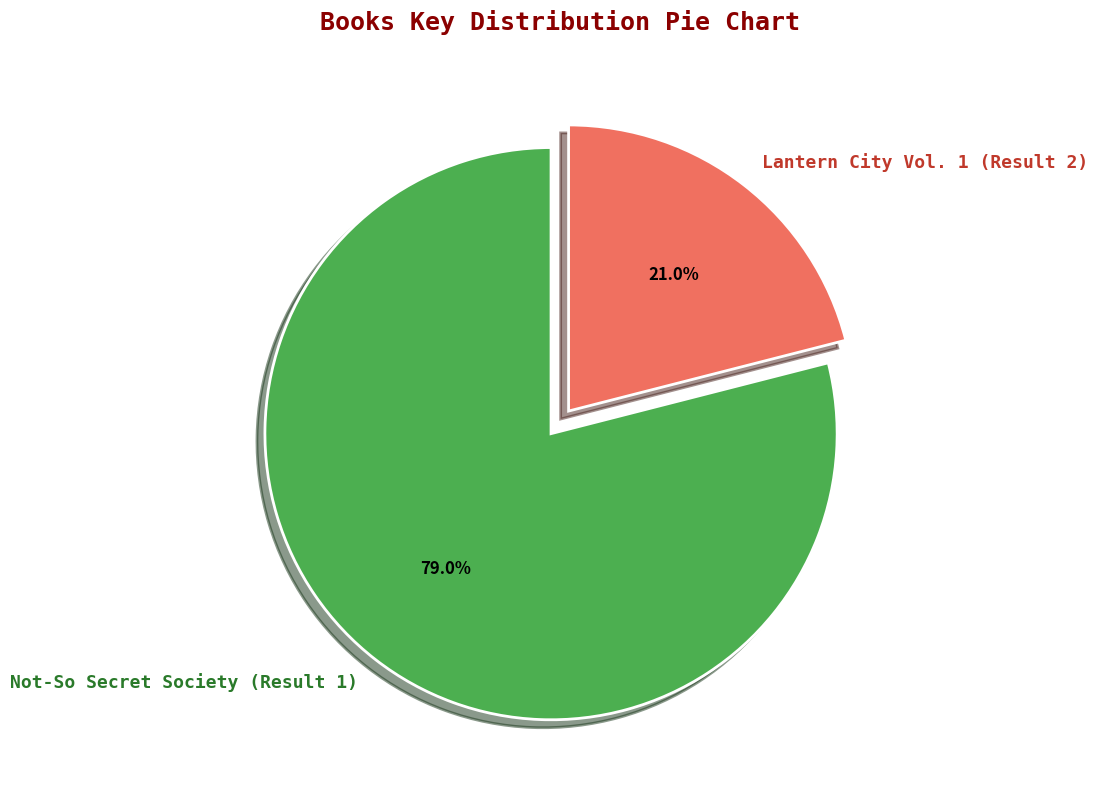

Combined, do Not-So Secret Society (Result 1) and Lantern City Vol. 1 (Result 2) account for over 50%?

Yes